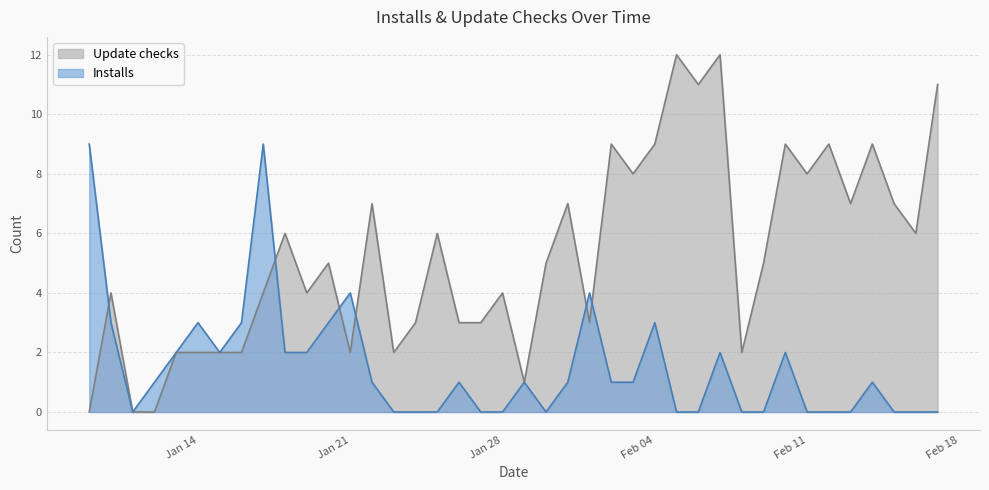

List the series in order of their peak value, lowest first.

Installs, Update checks